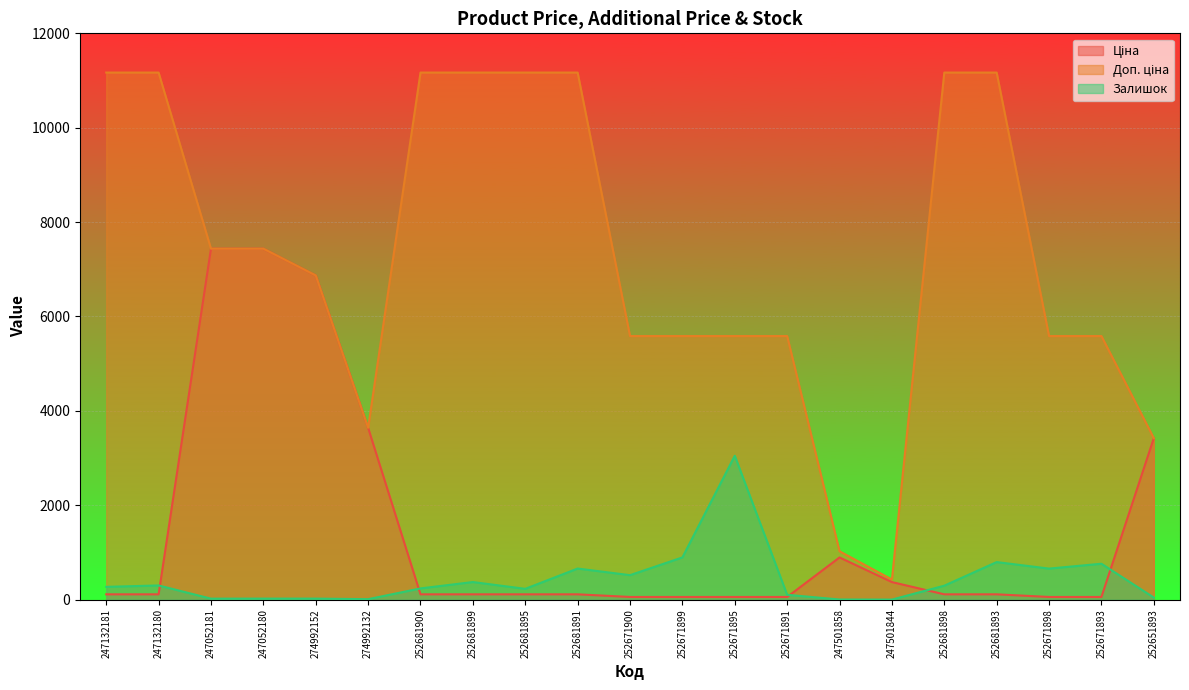

Which series changed the most between 252681891 and 247501858?

Доп. ціна